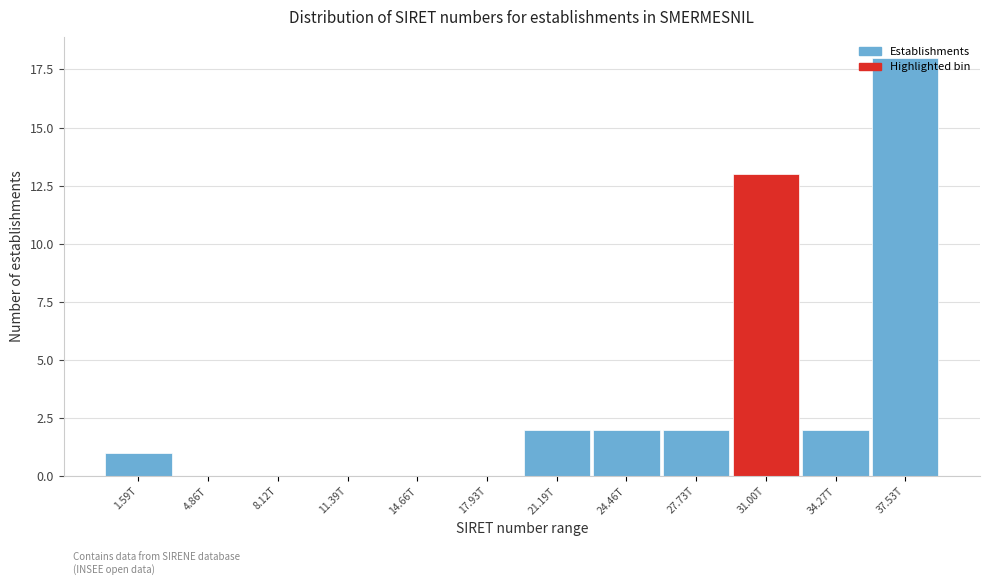

The value at 24.46T is 4. True or false?

False